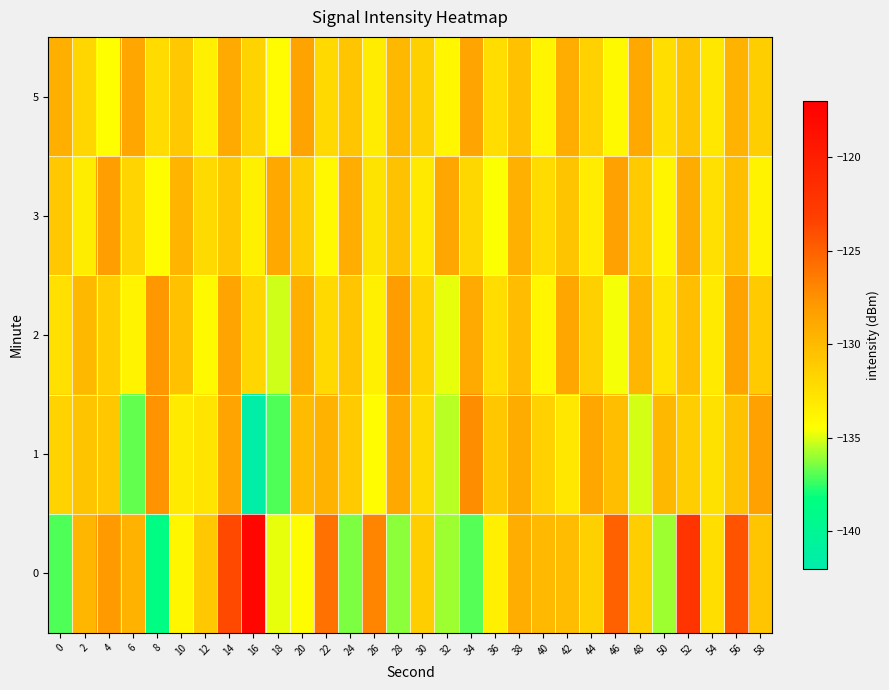

At which category is the sum across all series the highest?

14